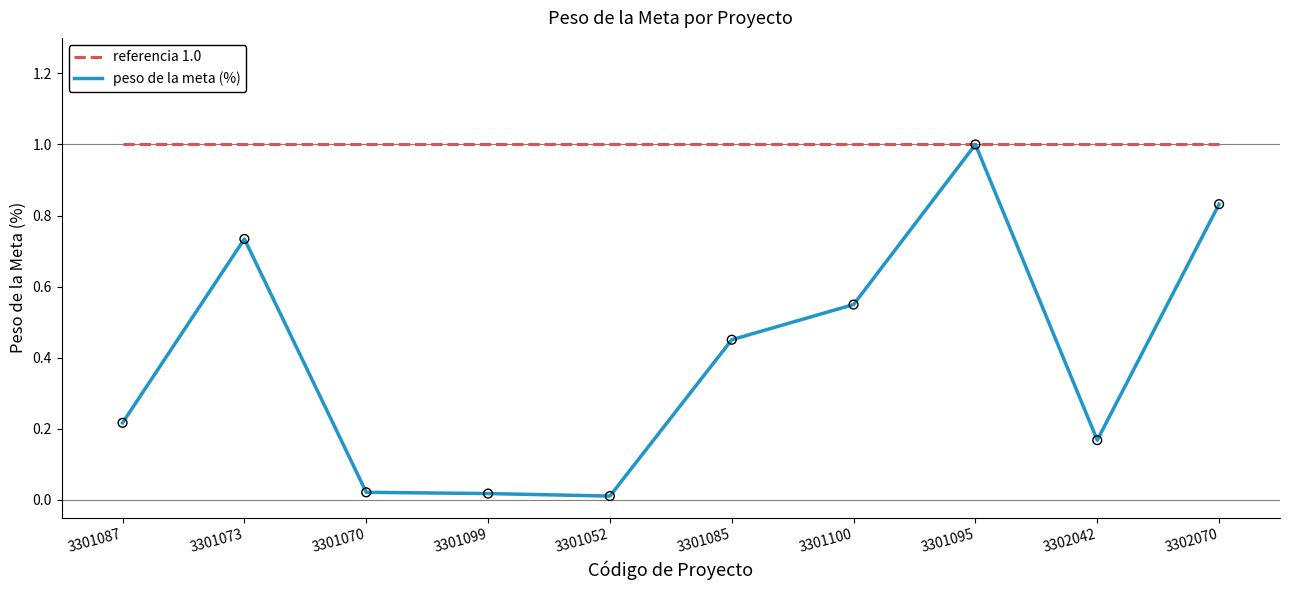

Which series has the largest total across all categories?

referencia 1.0